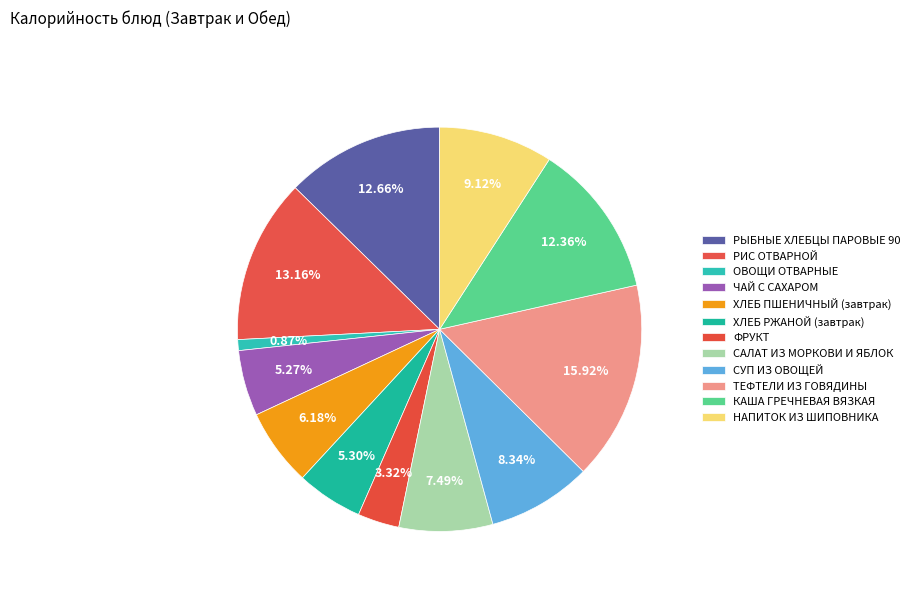

Rank the categories by value from lowest to highest.

ОВОЩИ ОТВАРНЫЕ, ФРУКТ, ЧАЙ С САХАРОМ, ХЛЕБ РЖАНОЙ (завтрак), ХЛЕБ ПШЕНИЧНЫЙ (завтрак), САЛАТ ИЗ МОРКОВИ И ЯБЛОК, СУП ИЗ ОВОЩЕЙ, НАПИТОК ИЗ ШИПОВНИКА, КАША ГРЕЧНЕВАЯ ВЯЗКАЯ, РЫБНЫЕ ХЛЕБЦЫ ПАРОВЫЕ 90, РИС ОТВАРНОЙ, ТЕФТЕЛИ ИЗ ГОВЯДИНЫ